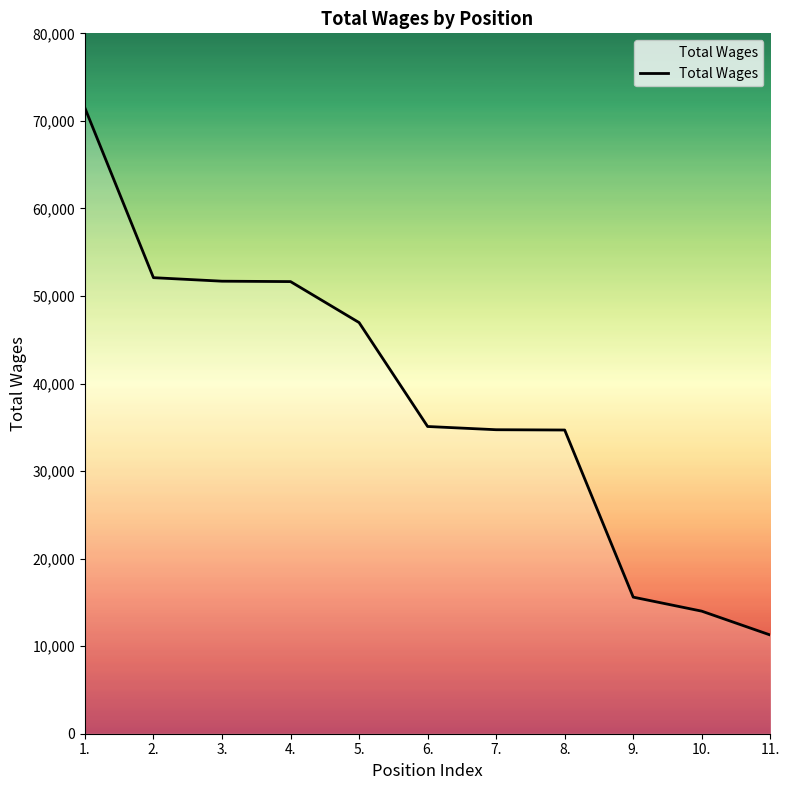

At which category does the chart reach its peak across all series?

1.